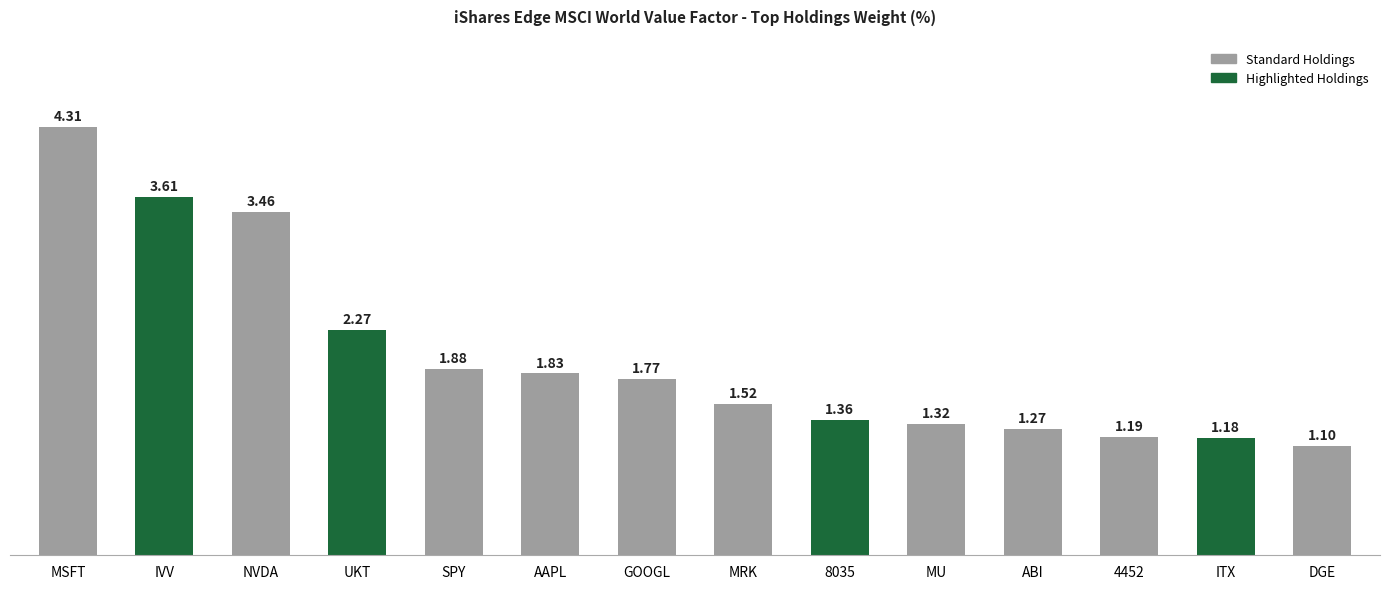

What is the label of the 1st bar from the right?

DGE